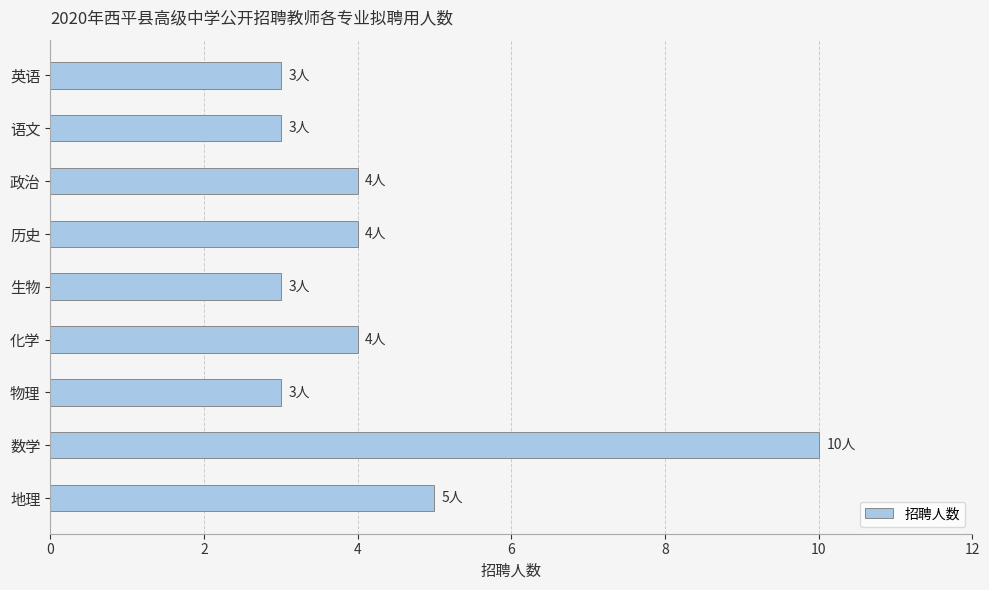

What is the sum of all values?

39